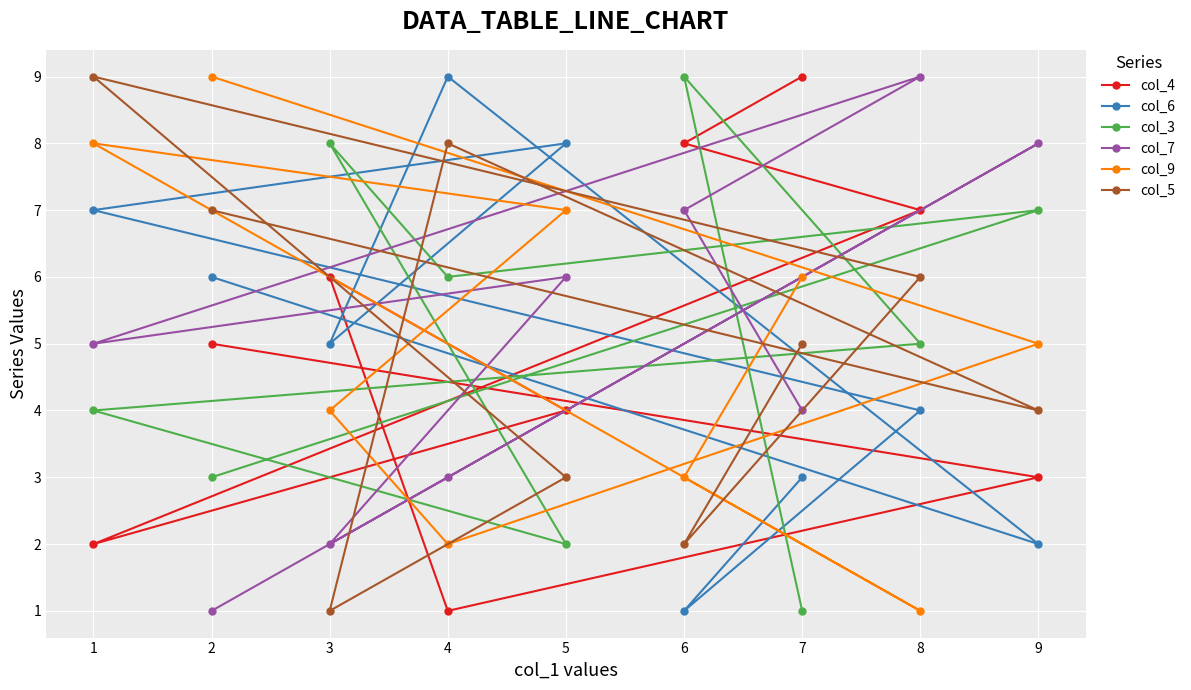

What position from the left is 5?

5